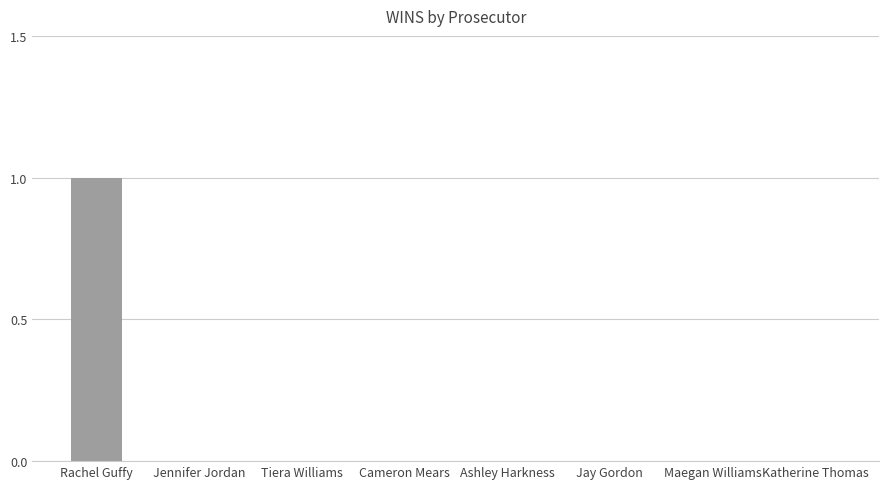

Count the values in the range 0 to 1.

8